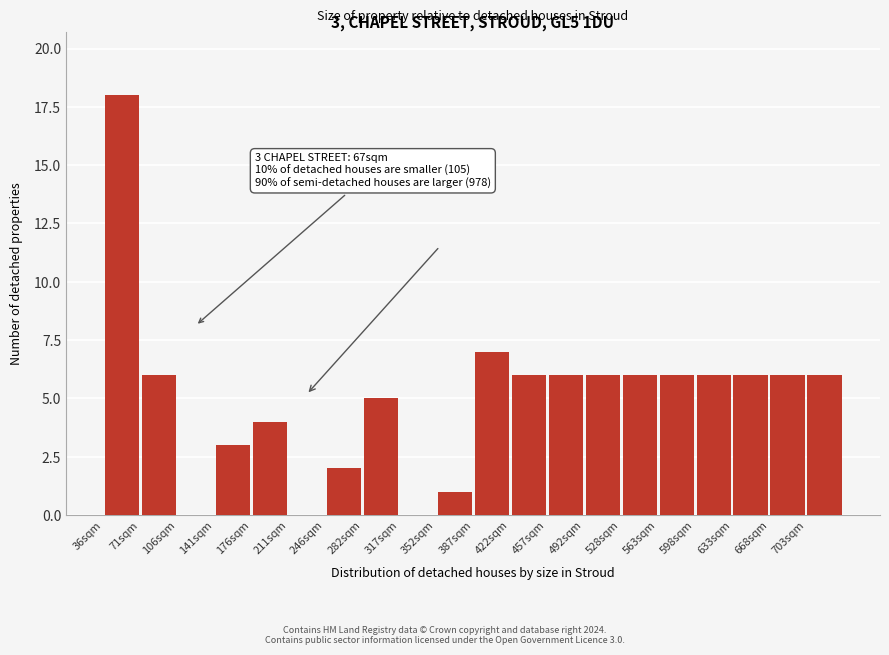

Over which range of the x-axis is the bar tallest?

35 to 70